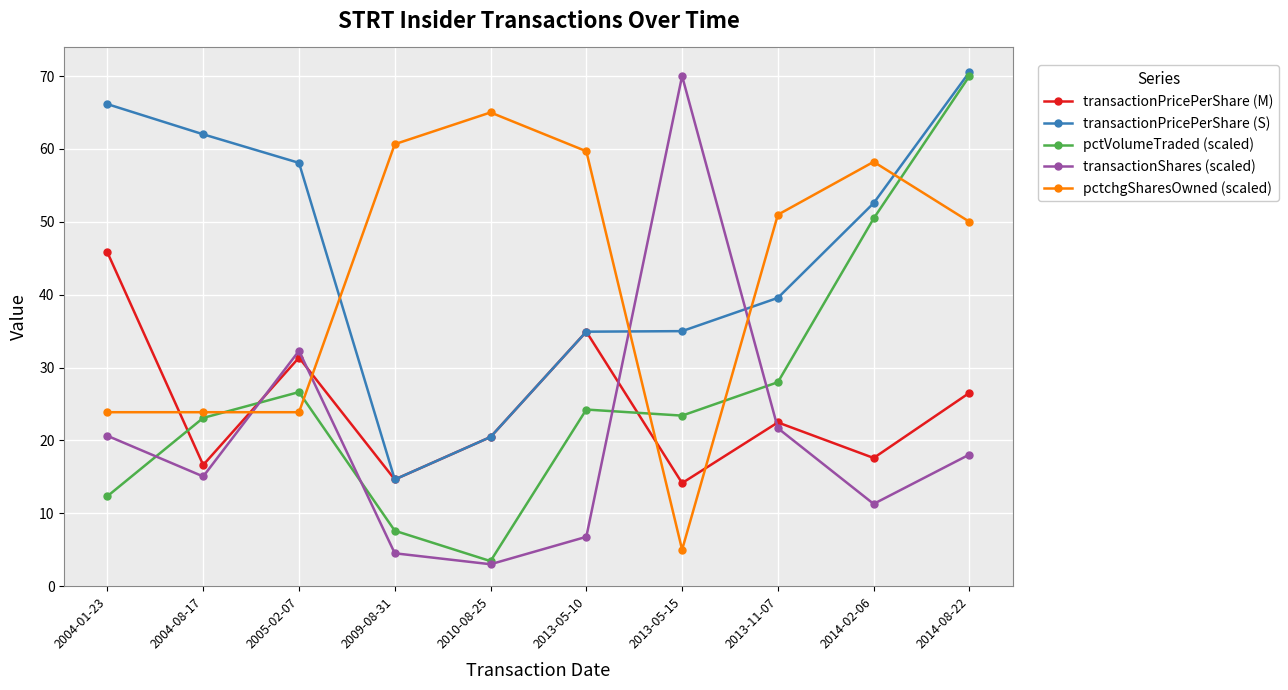

Is it true that transactionPricePerShare (M) equals 19.3 at 2009-08-31?

False